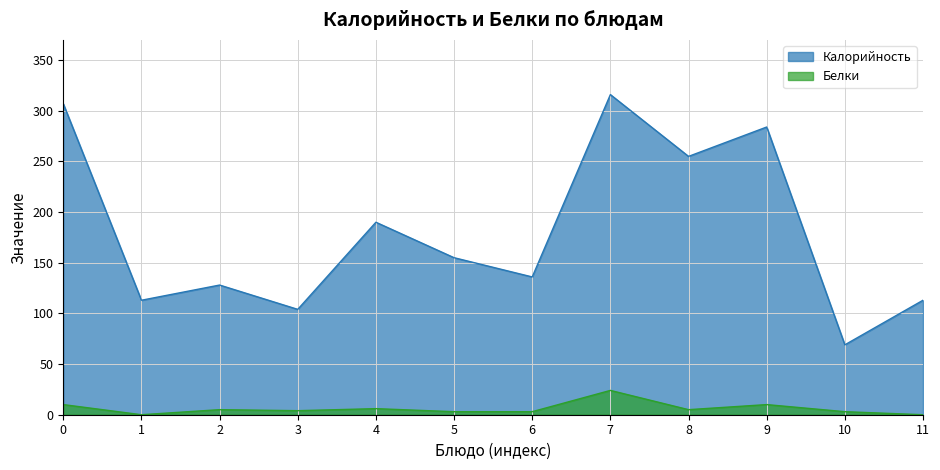

How many categories are shown in the chart?

12